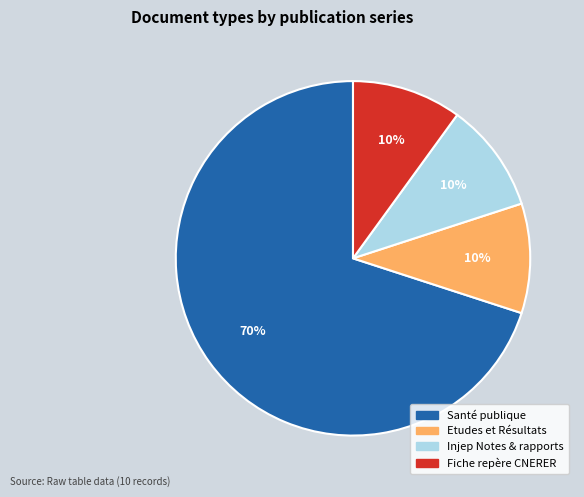

Count the number of slices in the pie.

4